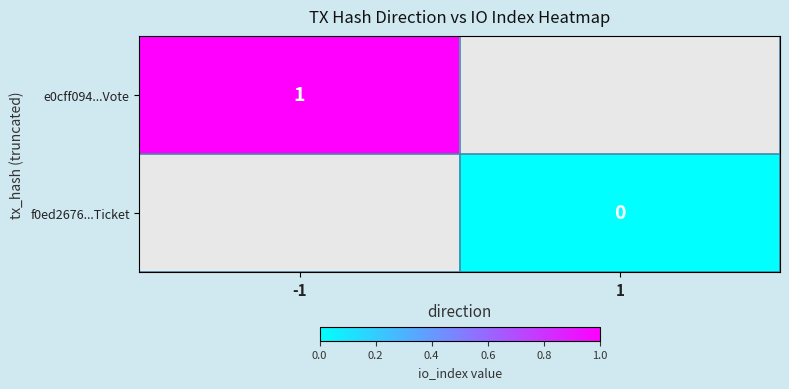

Is it true that e0cff094...Vote equals 2 at -1?

False